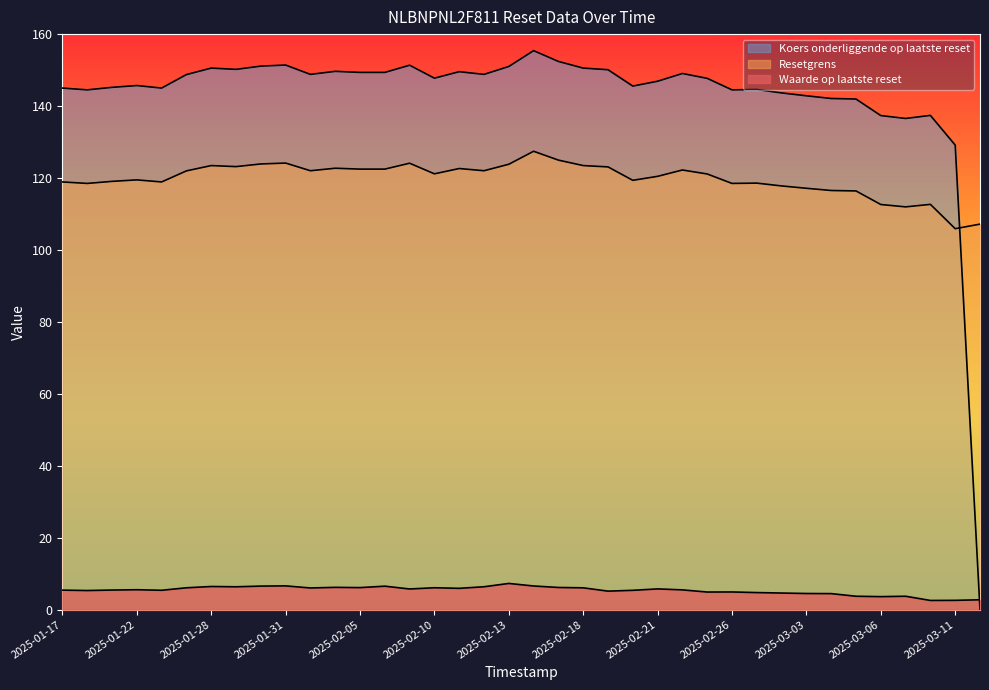

Which series changed the most between 2025-02-11 and 2025-01-24?

Koers onderliggende op laatste reset